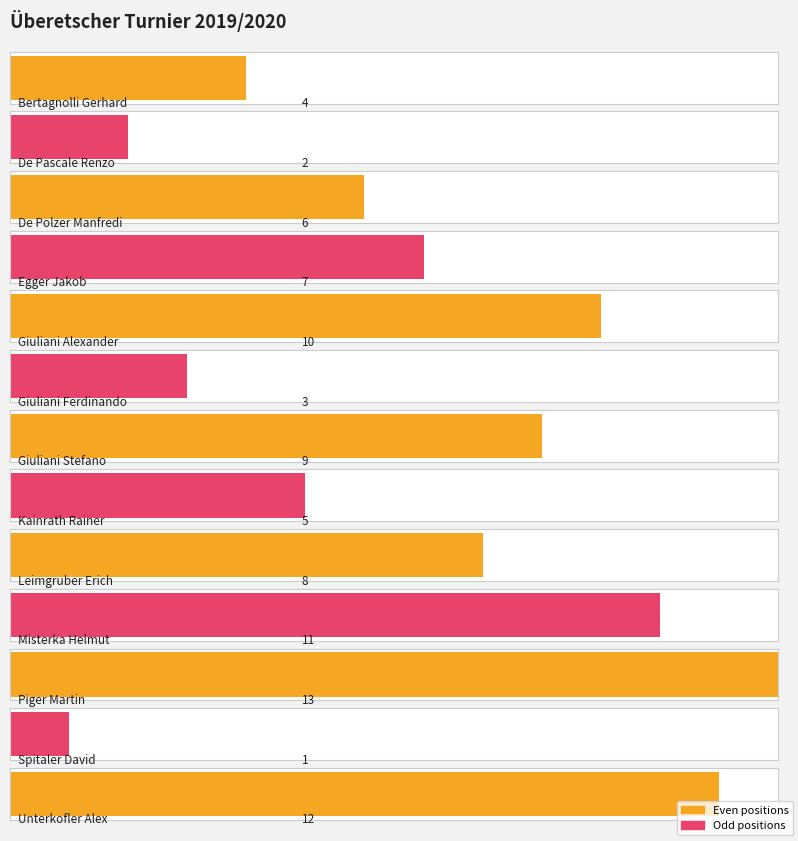

Reading left to right, extract all data points from this chart.

4	2	6	7	10	3	9	5	8	11	13	1	12